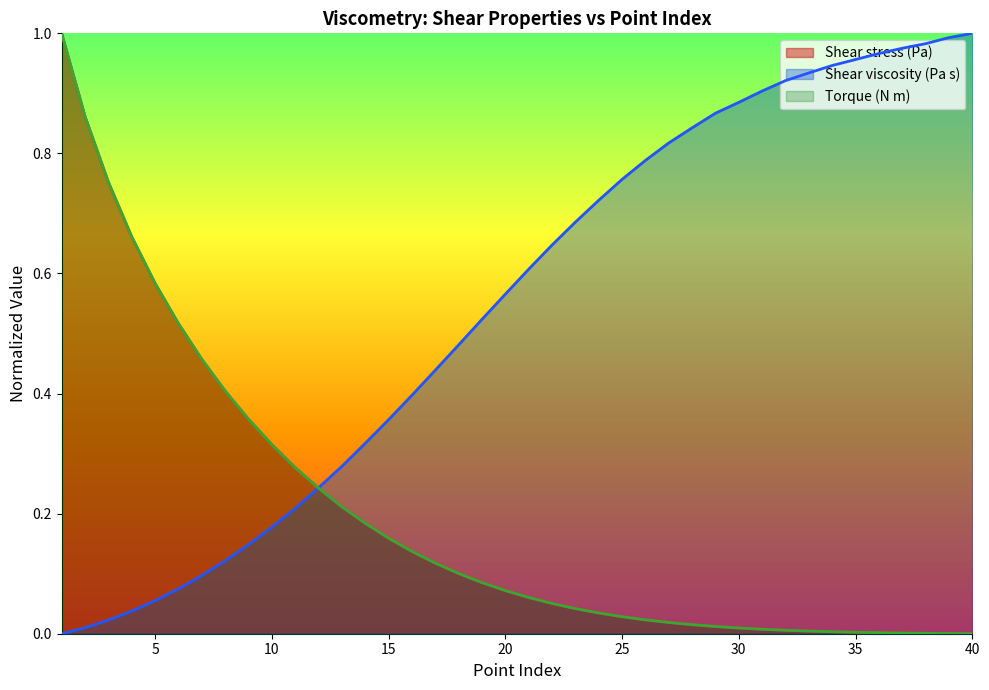

How many intersections are there between Shear viscosity (Pa s) and Shear stress (Pa)?

1